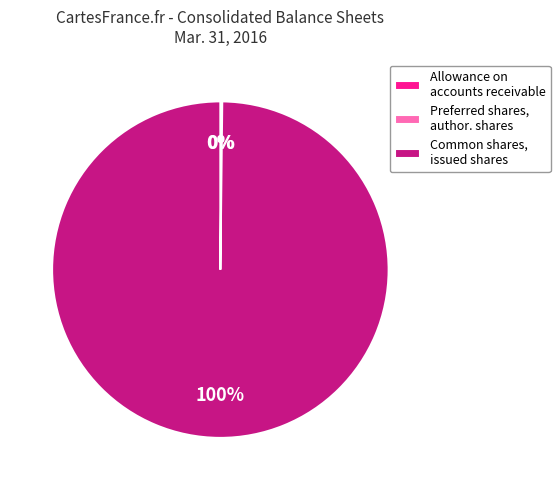

Which category has the biggest portion of the pie?

Common shares, issued shares